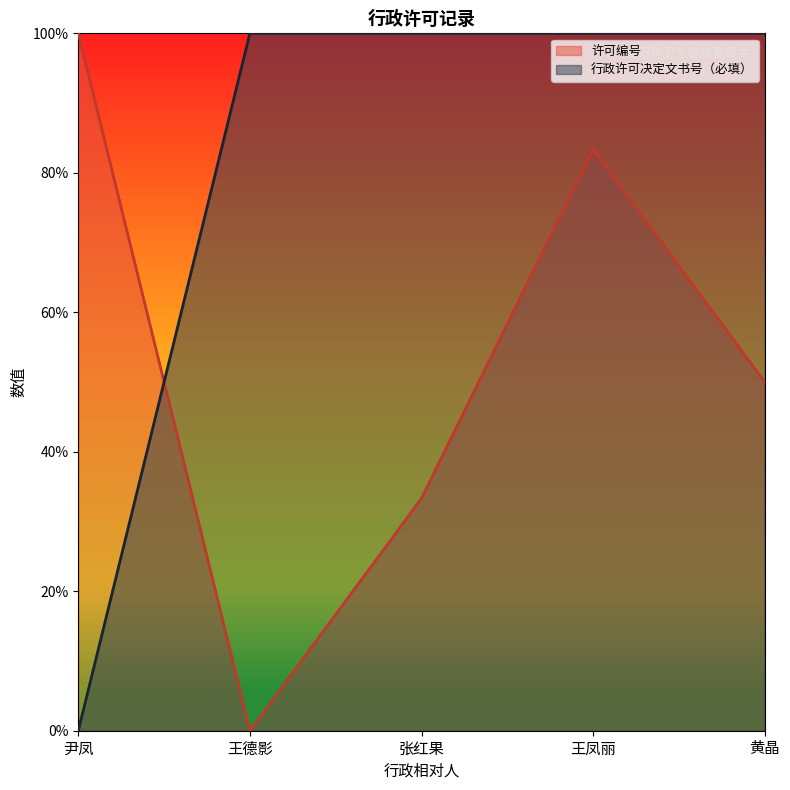

What is the sum of all 行政许可决定文书号（必填） values?

4.0